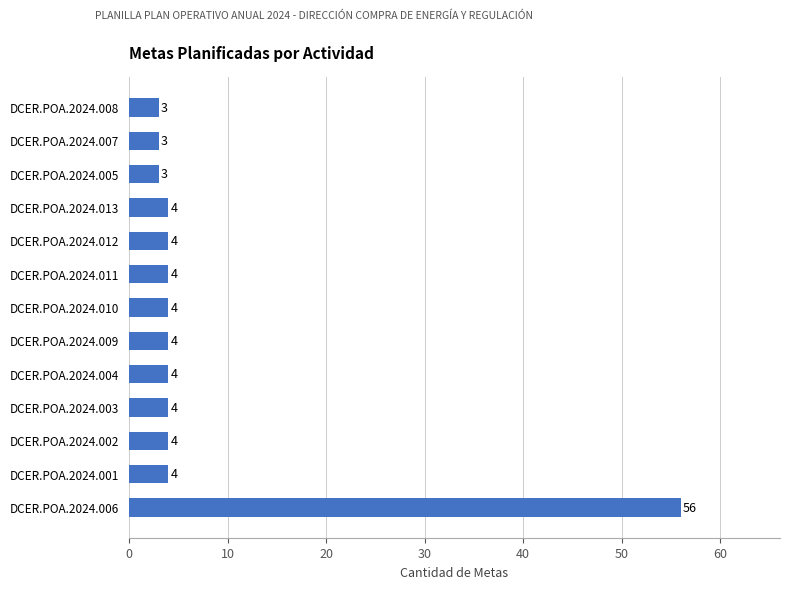

The chart shows a value of 2 at DCER.POA.2024.010. True or false?

False